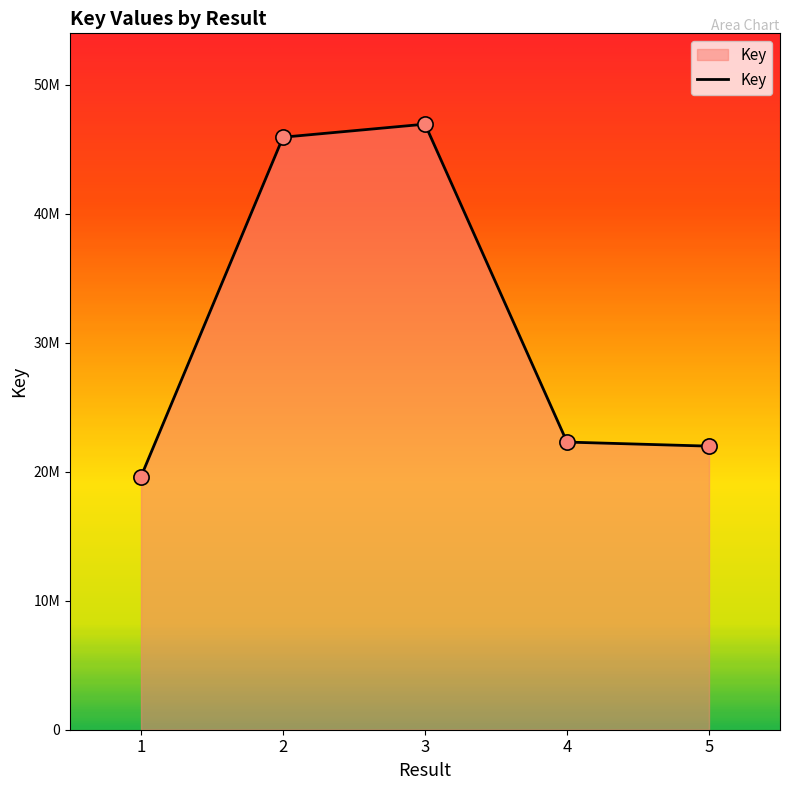

Between 2 and 3, which is larger?

3